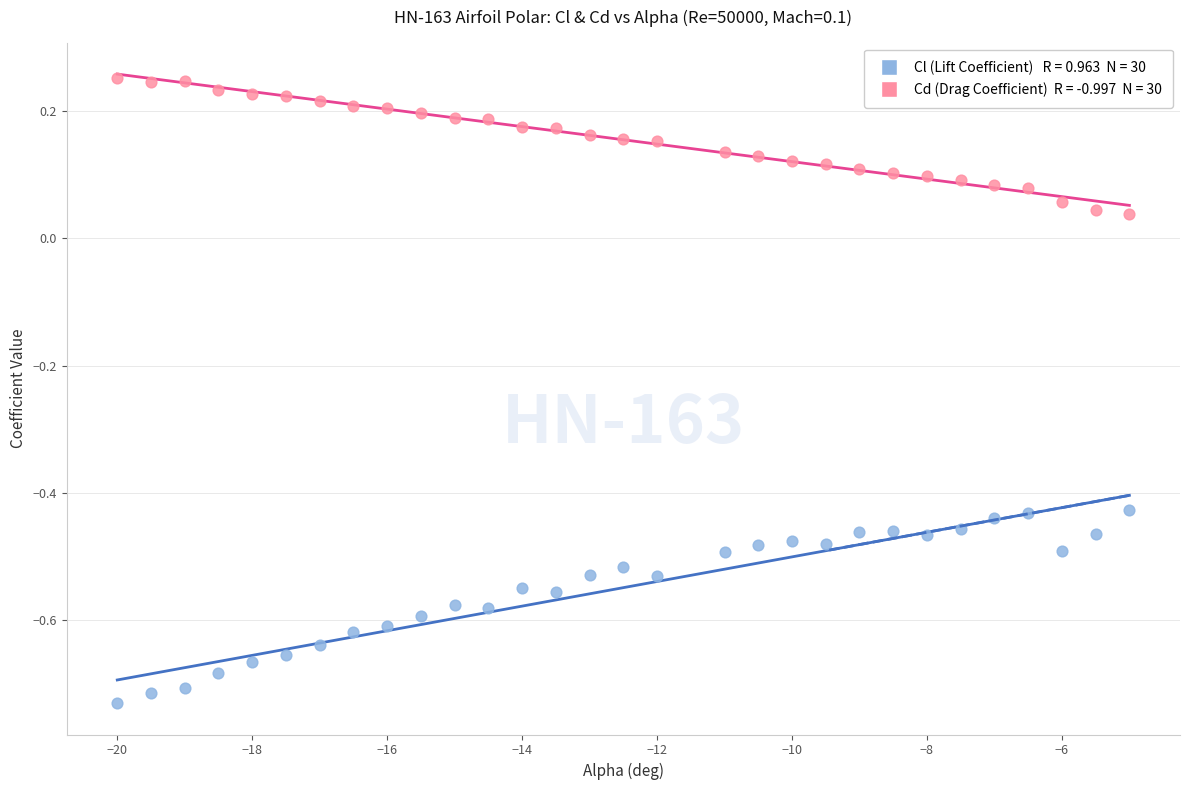

Across all data points, what is the range of X values (max minus min)?

15.0